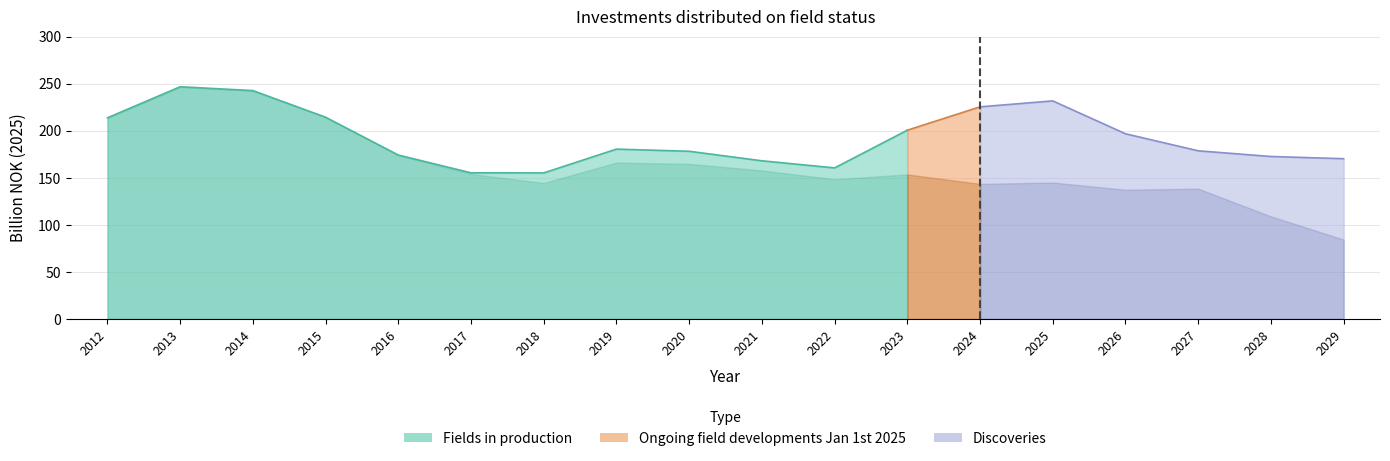

Which series has the widest spread of values?

Fields in production